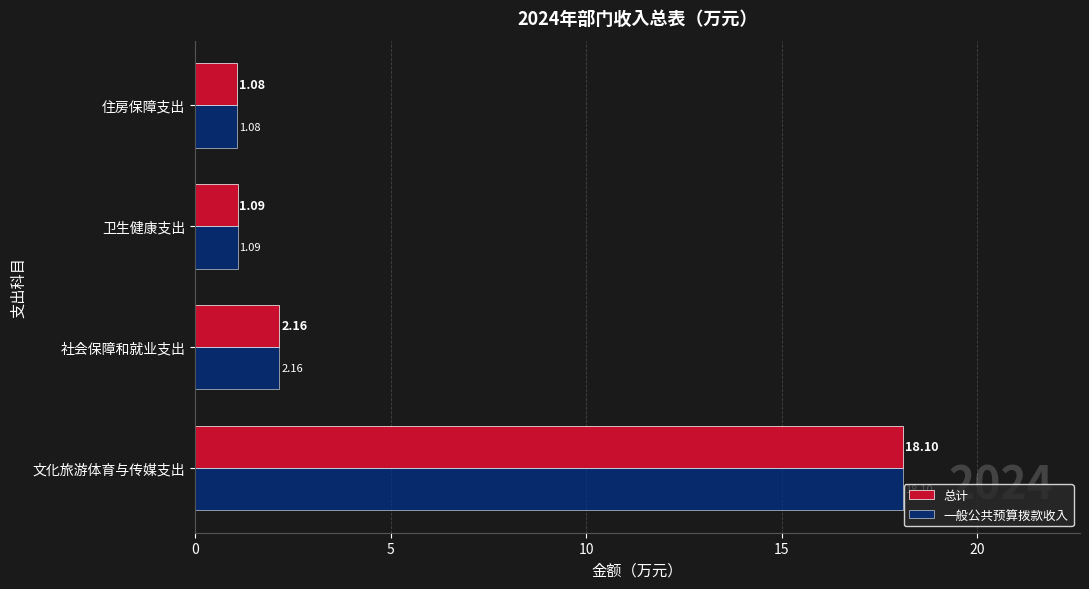

At which category is the sum across all series the highest?

文化旅游体育与传媒支出